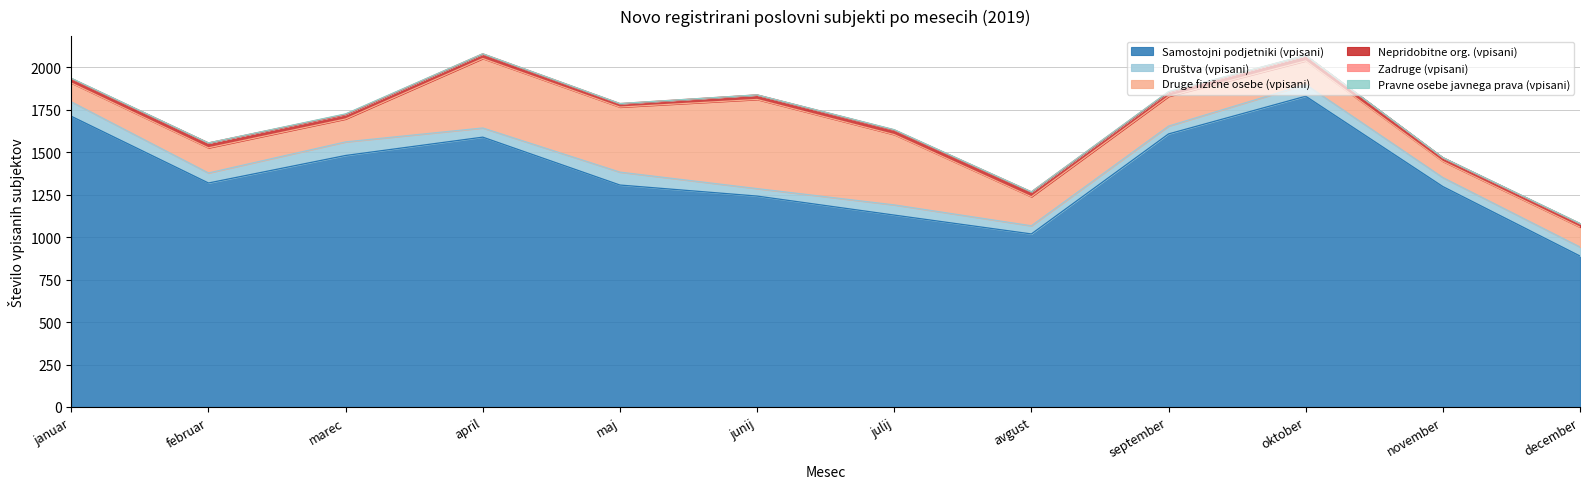

Is it true that Samostojni podjetniki (vpisani) equals 1019 at avgust?

True